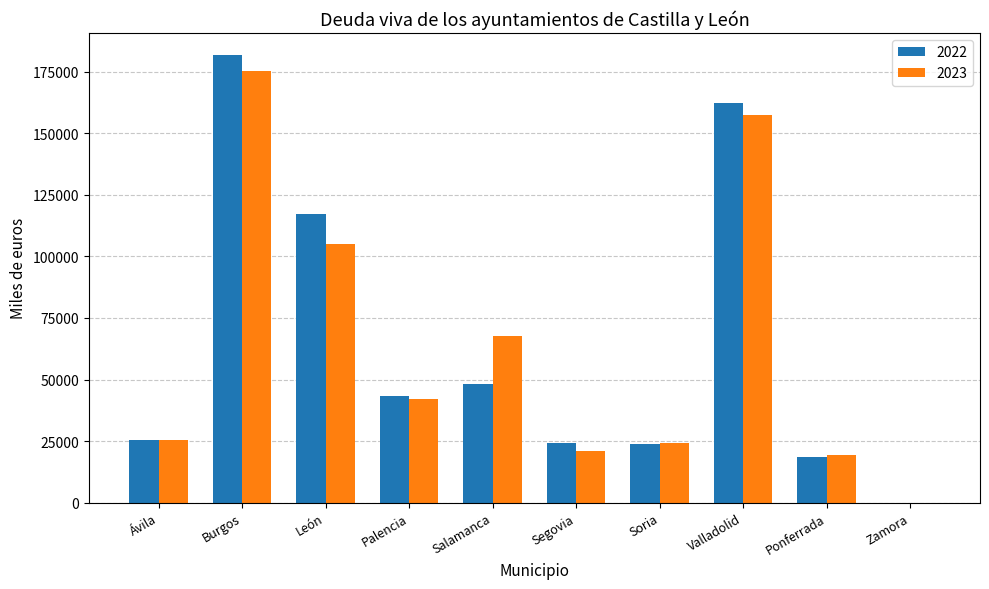

Which category has the highest value in the 2022 series?

Burgos